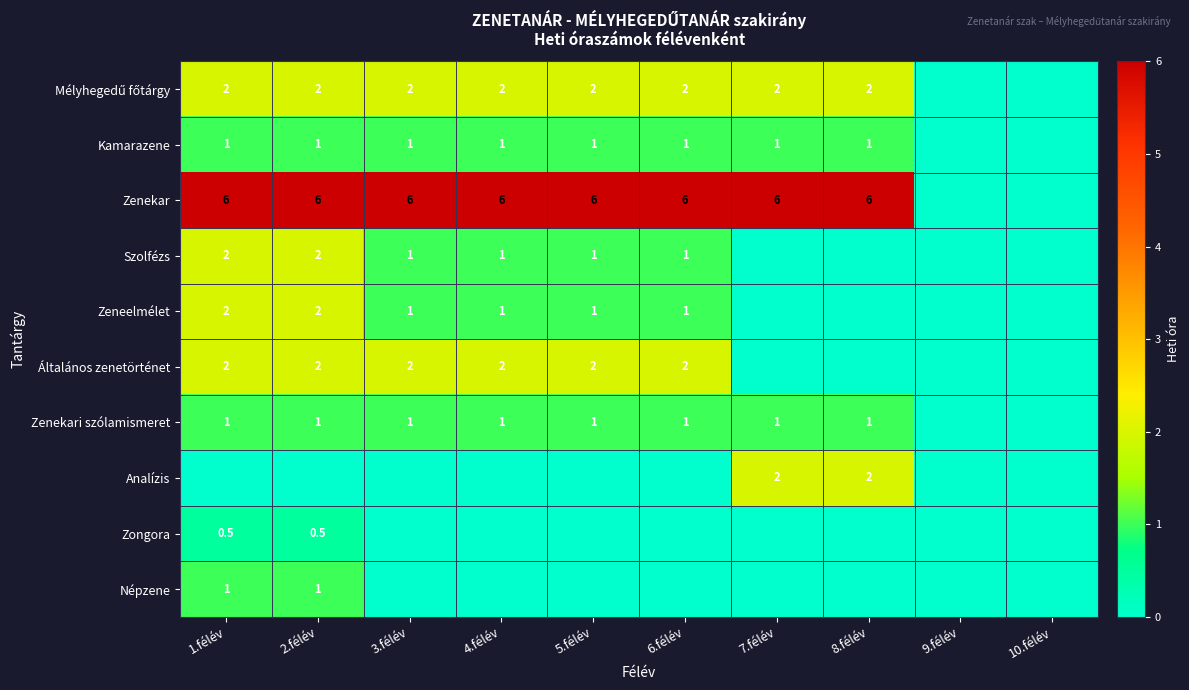

True or false: Zeneelmélet has a value of 0.8 at 2.félév.

False